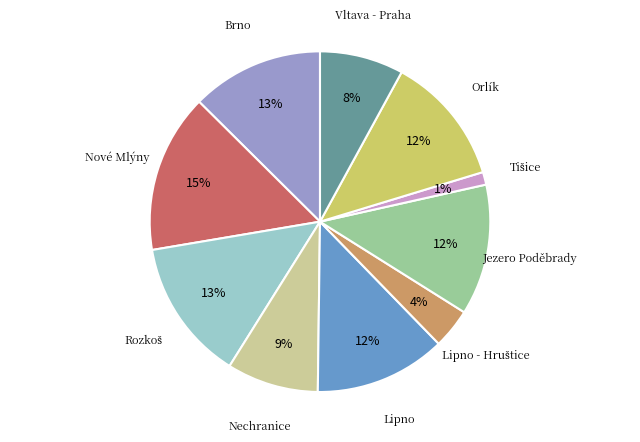

Which category has the biggest portion of the pie?

Nové Mlýny